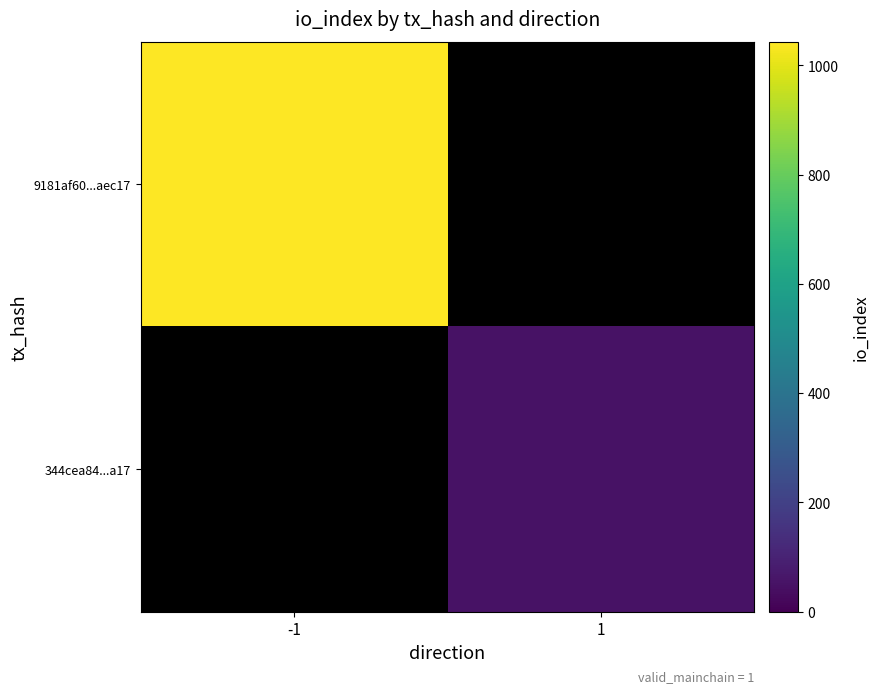

Which has a higher value, -1 or 1?

-1